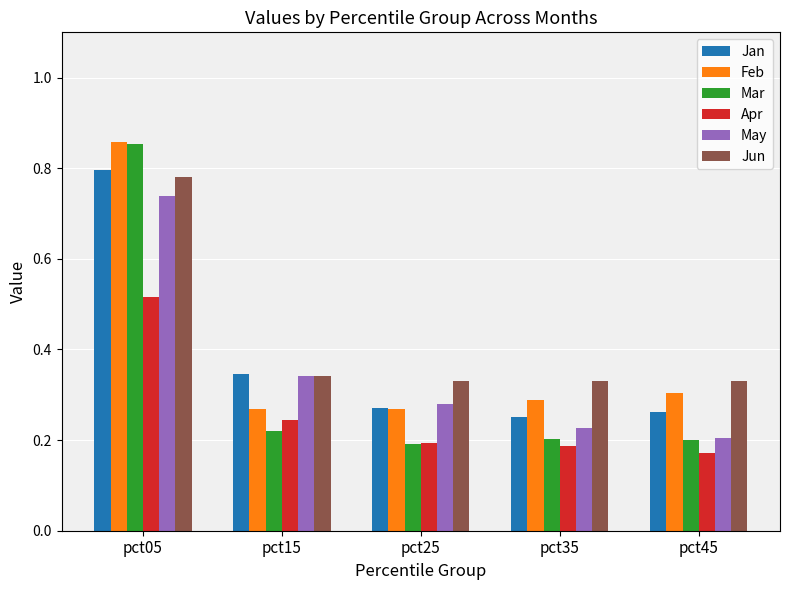

Between pct05 and pct25, which series saw the biggest shift?

Mar